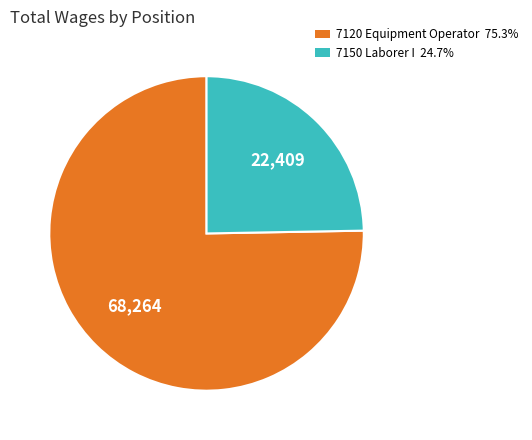

Which has a higher value, 7120 Equipment Operator or 7150 Laborer I?

7120 Equipment Operator